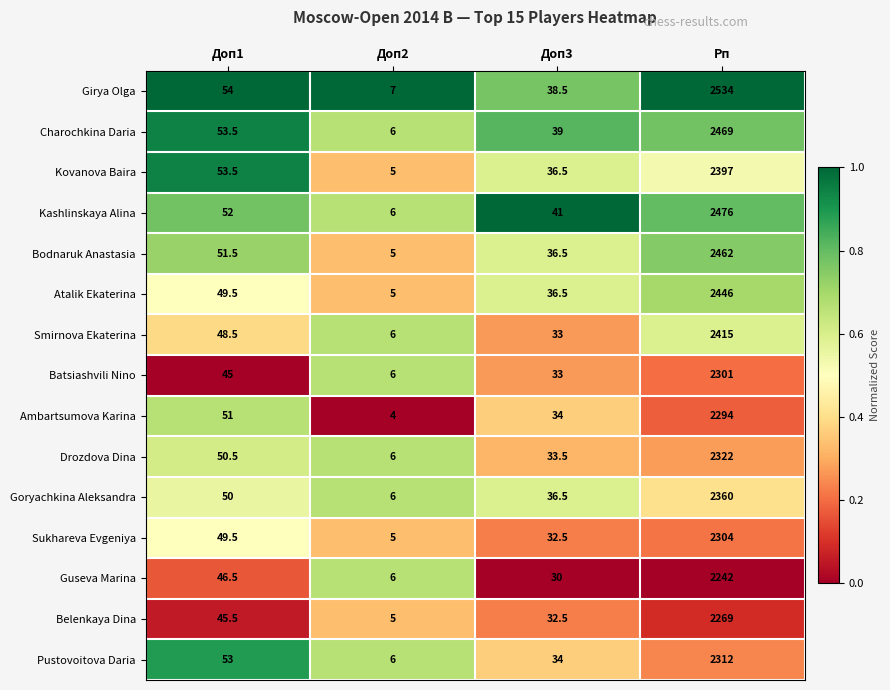

The value of Kovanova Baira at Рп is 635.7. True or false?

False